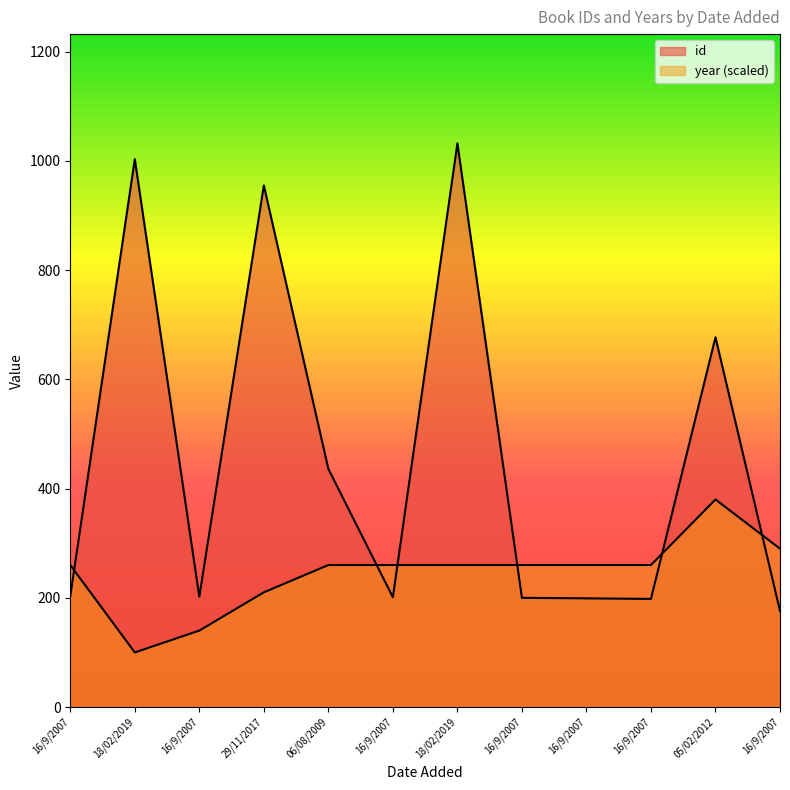

What is the label of the 8th point from the right?

06/08/2009